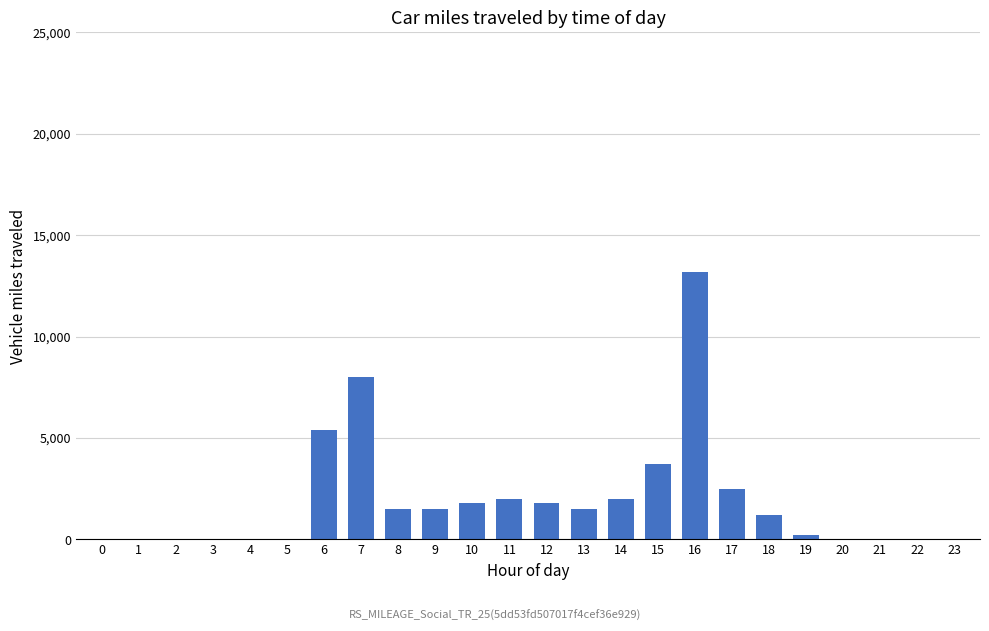

Where does the data first go above 1500?

6